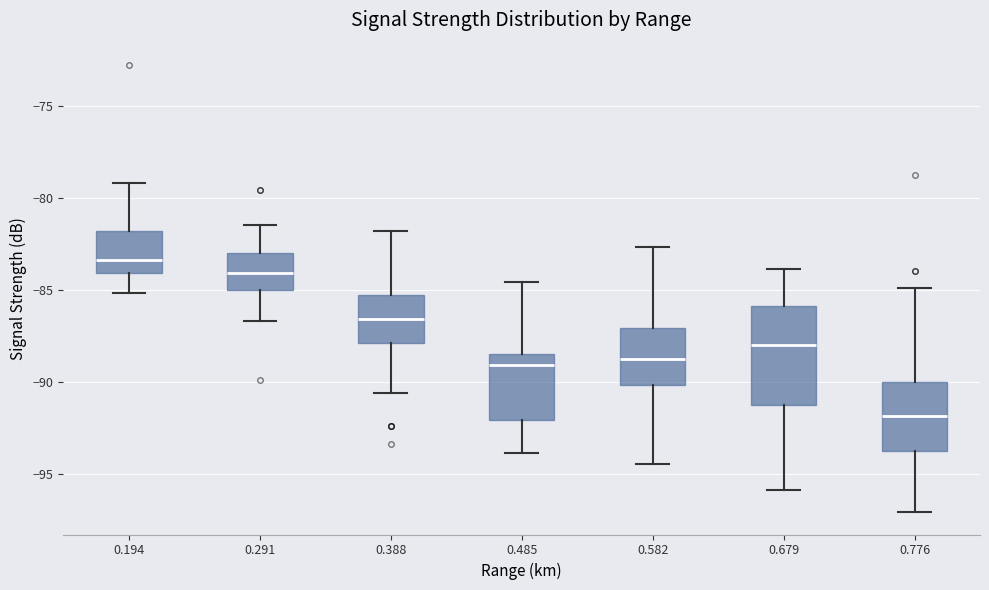

Which box has the highest median line?

0.194